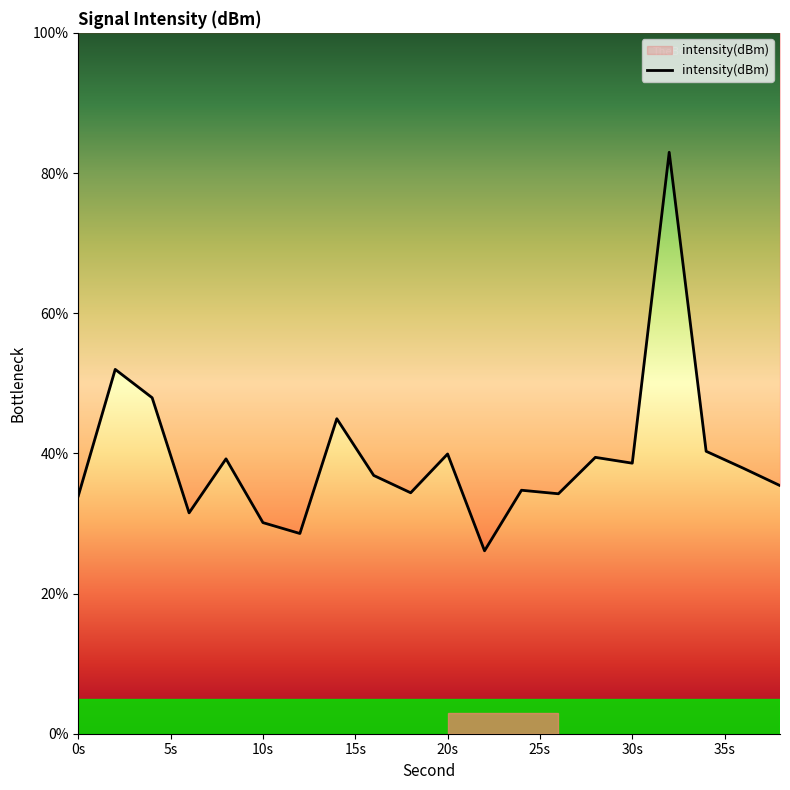

The chart shows a value of 18.1 at 0s. True or false?

False